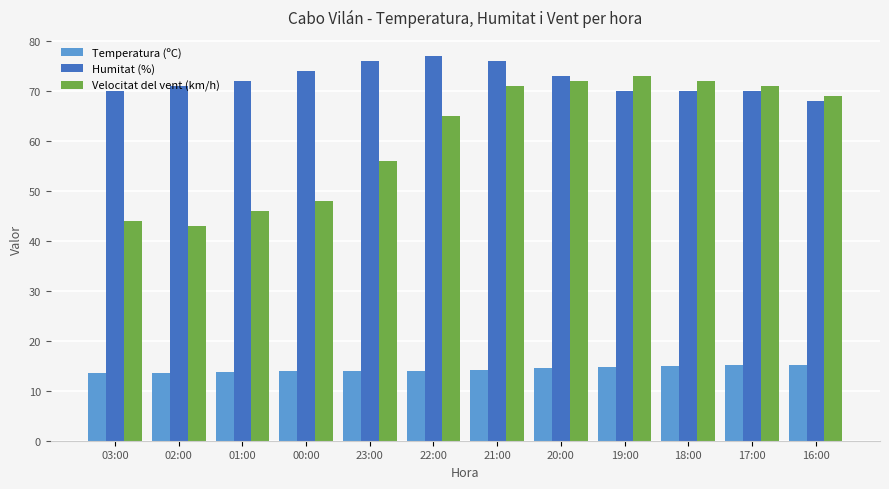

Rank the series by their average value, from highest to lowest.

Humitat (%), Velocitat del vent (km/h), Temperatura (ºC)